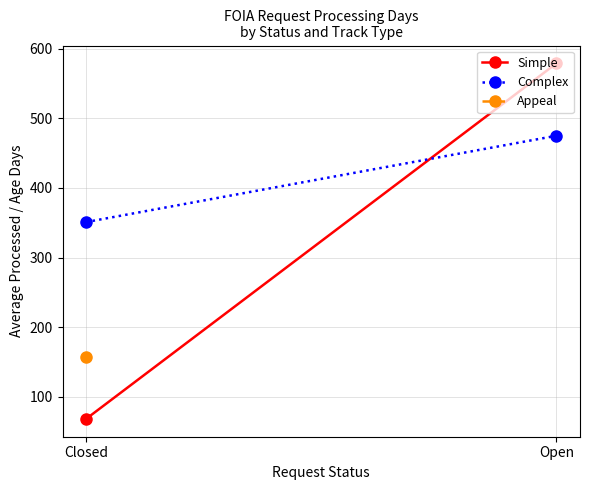

What is the value of the Simple point at the 1st from the left?

68.3